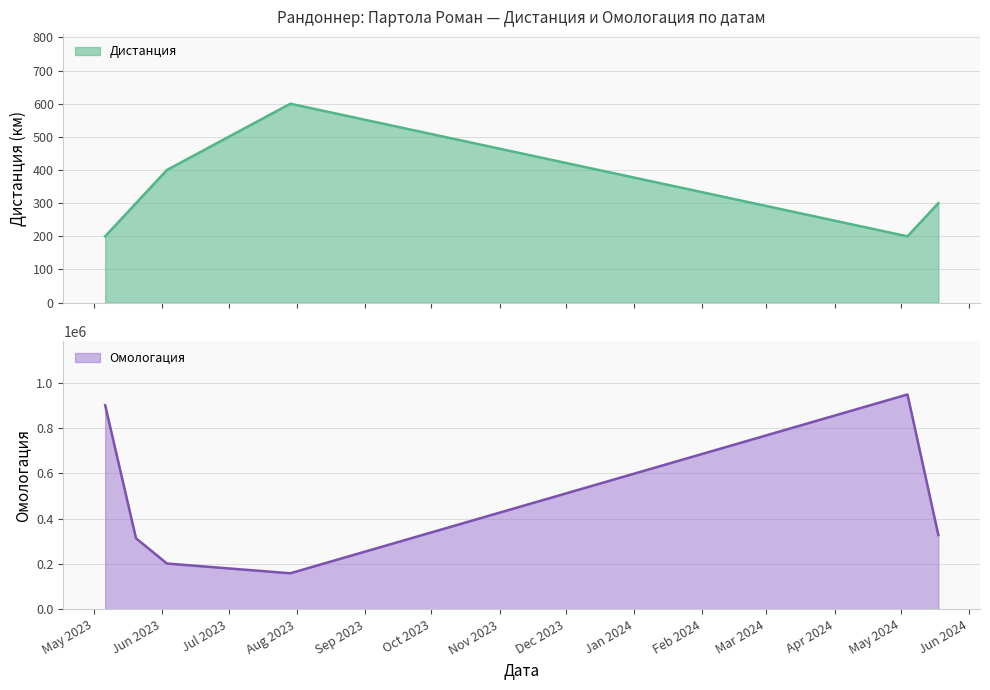

Is the value of Дистанция at 04.05.2024 greater than the value of Омологация at 03.06.2023?

No